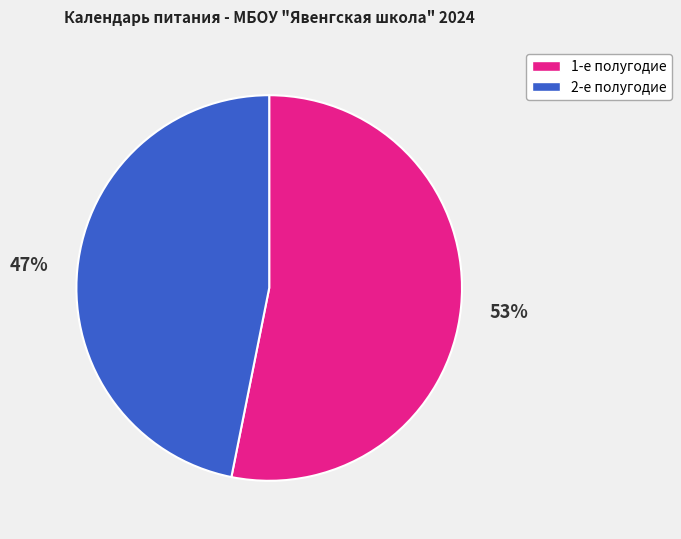

To the nearest percent, what portion does 1-е полугодие represent?

53%